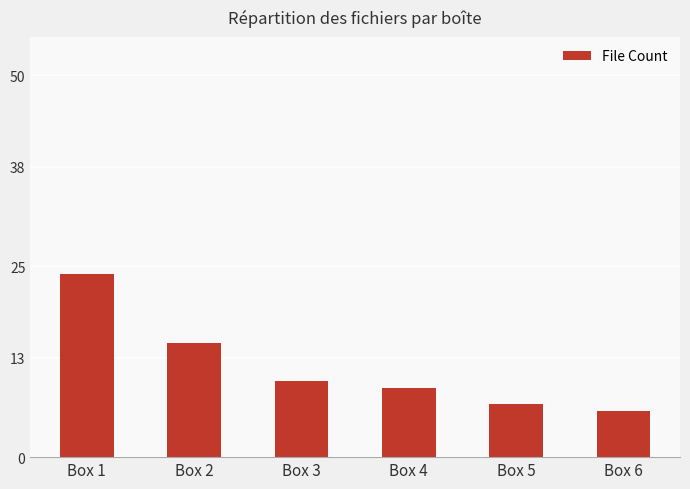

Rank the categories by value from highest to lowest.

Box 1, Box 2, Box 3, Box 4, Box 5, Box 6